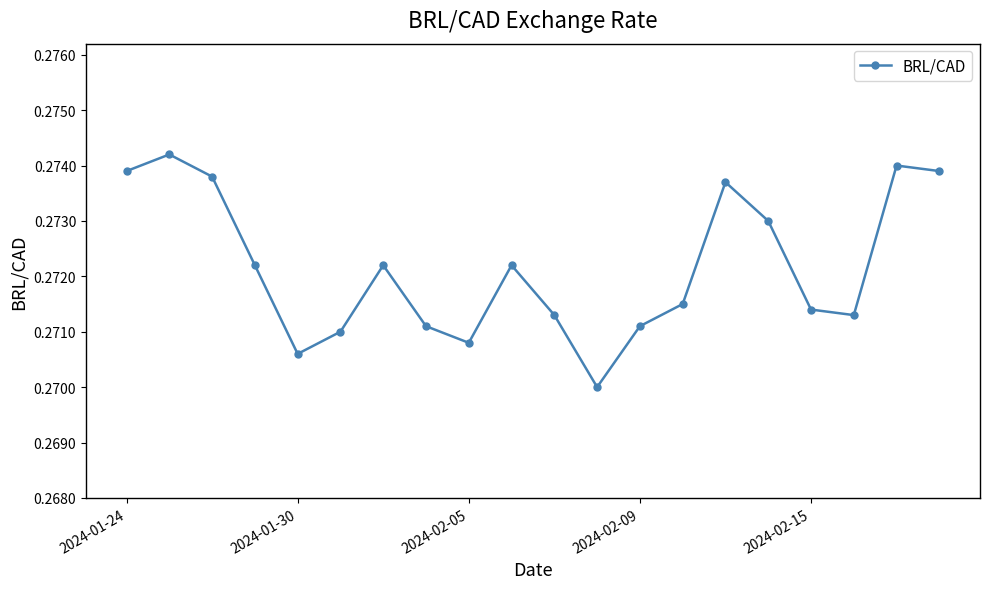

How many values are between 0 and 1?

20